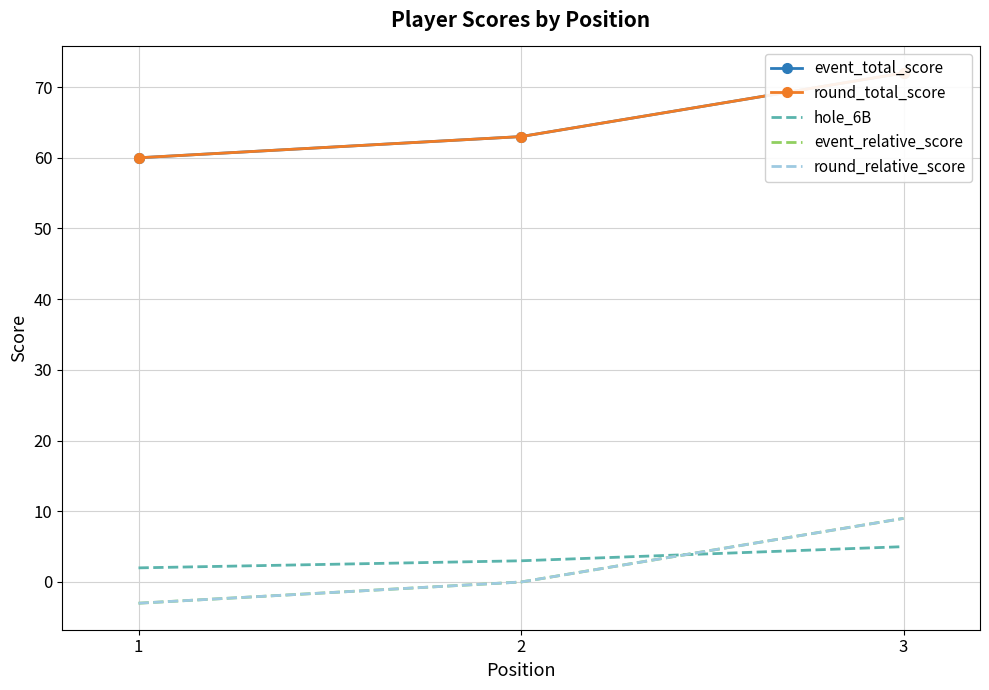

What is the difference between the highest and lowest values at 2?

63